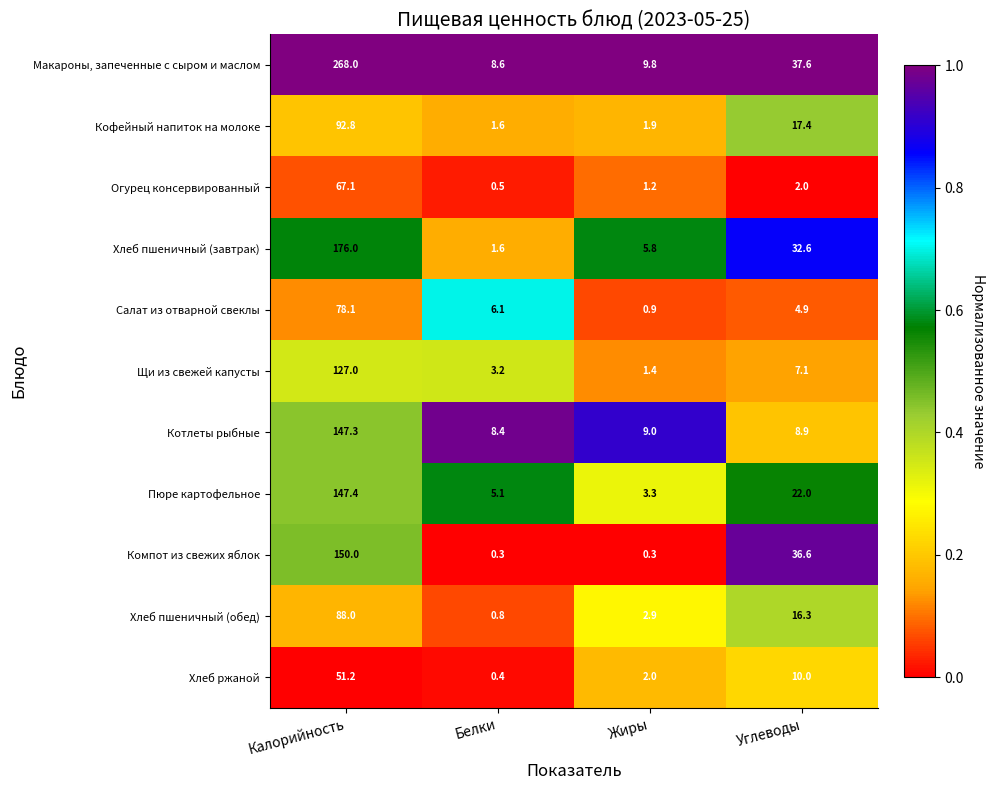

Which series has the widest spread of values?

Макароны, запеченные с сыром и маслом